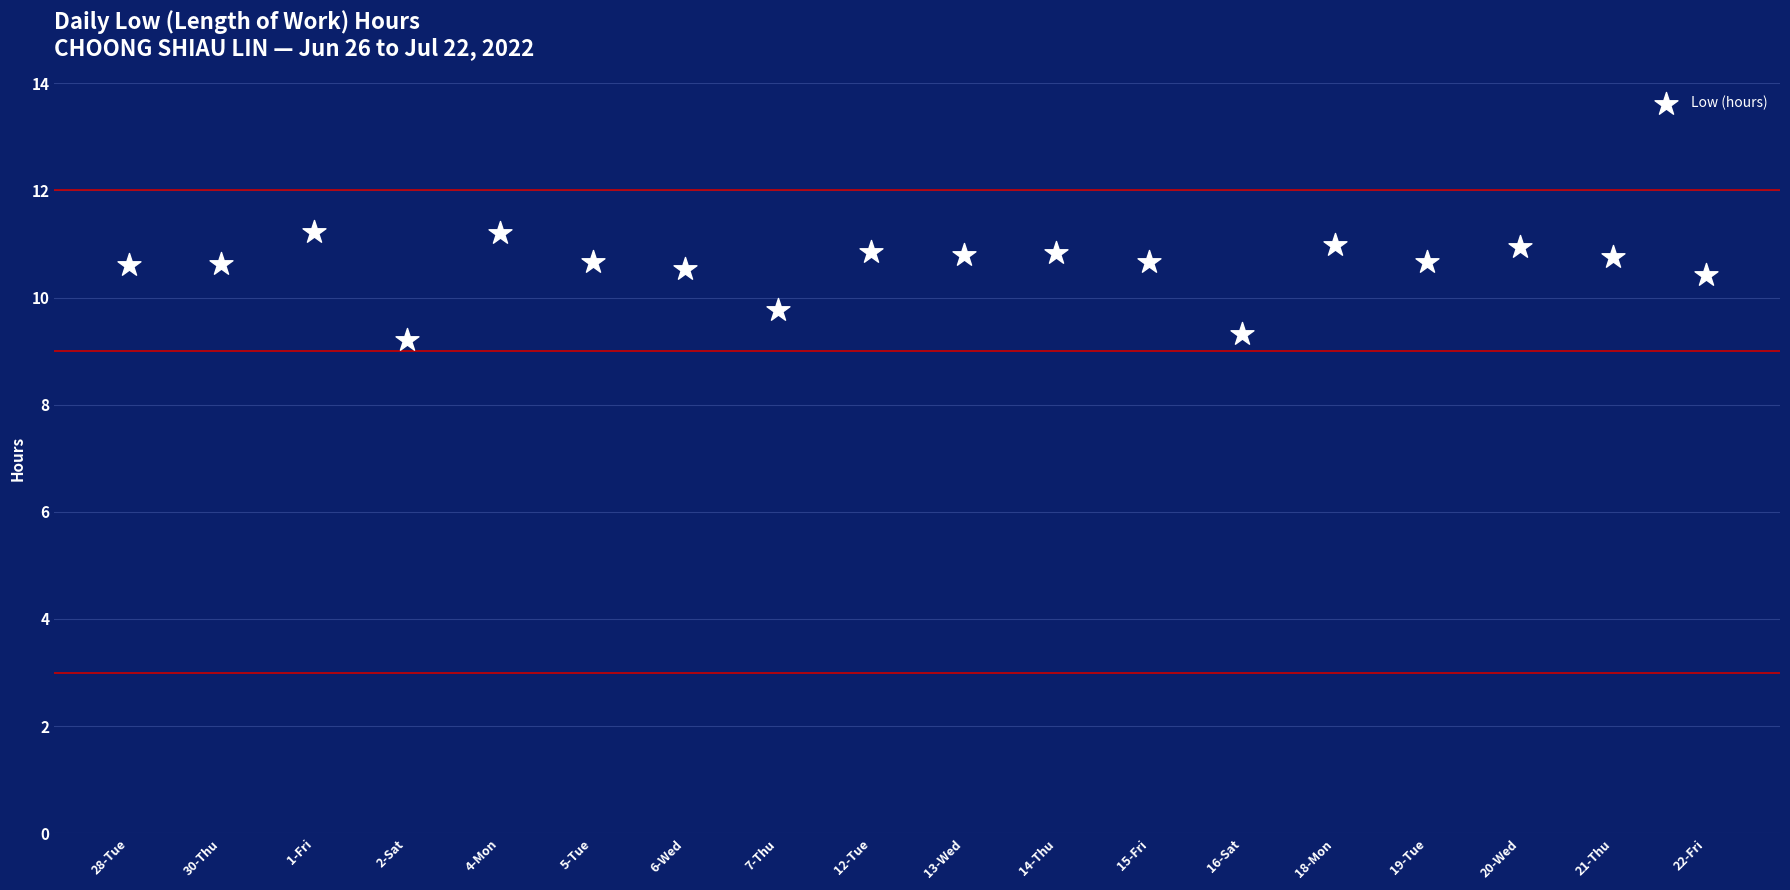

What Y value in the scatter plot is closest to 10?

9.8